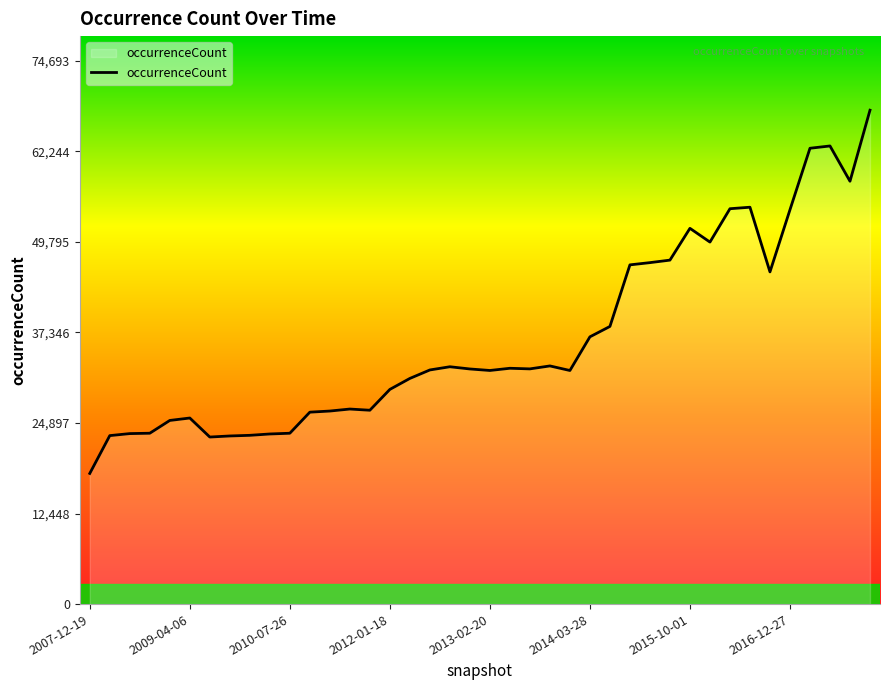

What is the difference between the maximum and minimum values?

49940